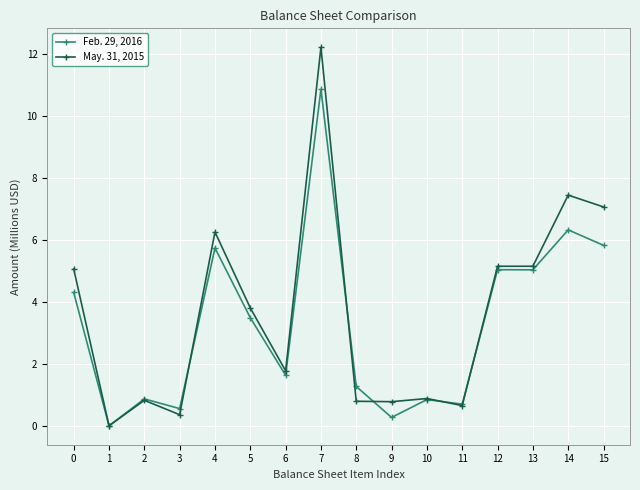

At 0, list the series in order from smallest to largest.

Feb. 29, 2016, May. 31, 2015